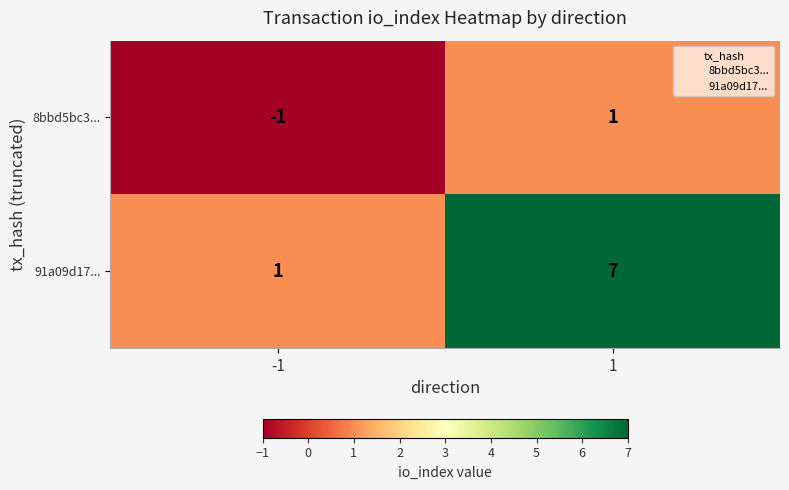

Reading left to right, transcribe all the data shown in this chart.

8bbd5bc3...: -1	1
91a09d17...: 1	7